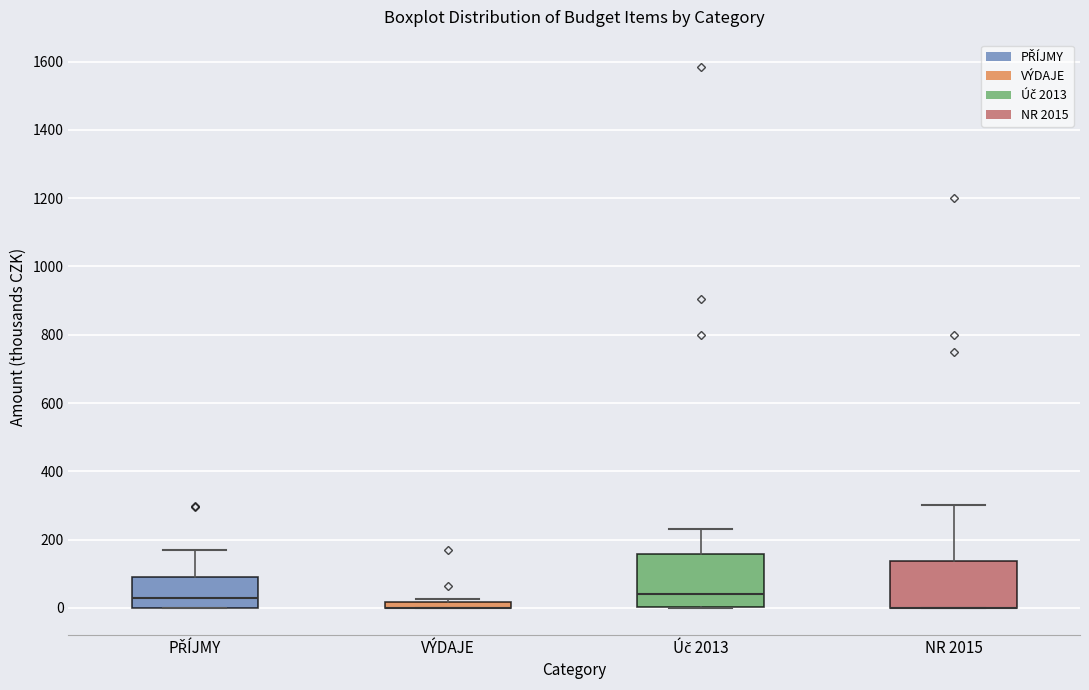

Where is the upper edge of the box for NR 2015 on the y-axis? The values are not printed on the chart, so give them approximately, as read against the axis.

140